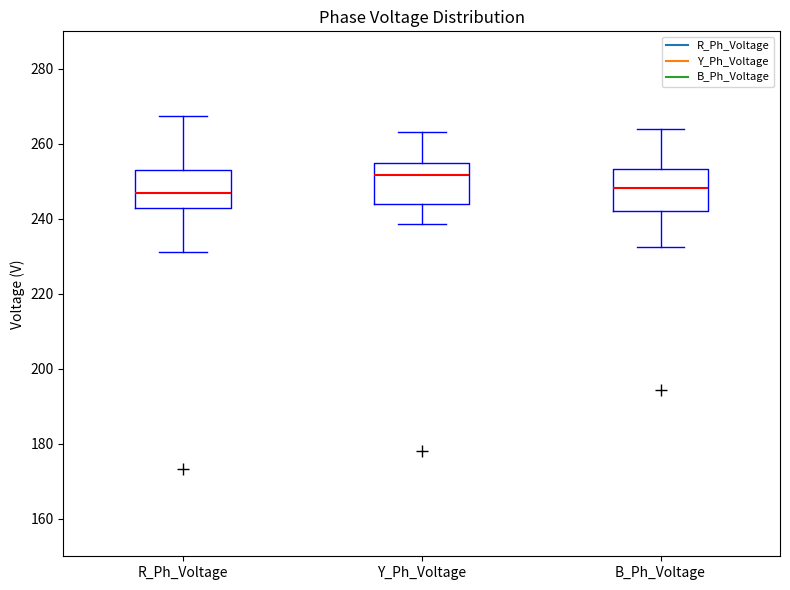

Reading left to right, transcribe this box plot: for each box, give where its median line is, the range the box spans, and where its two whiskers end, as read against the y-axis. The values are not printed on the chart, so give them approximately, as read against the axis.

R_Ph_Voltage: median 246, box 242 to 254, whiskers 232 to 268
Y_Ph_Voltage: median 252, box 244 to 254, whiskers 238 to 264
B_Ph_Voltage: median 248, box 242 to 254, whiskers 232 to 264